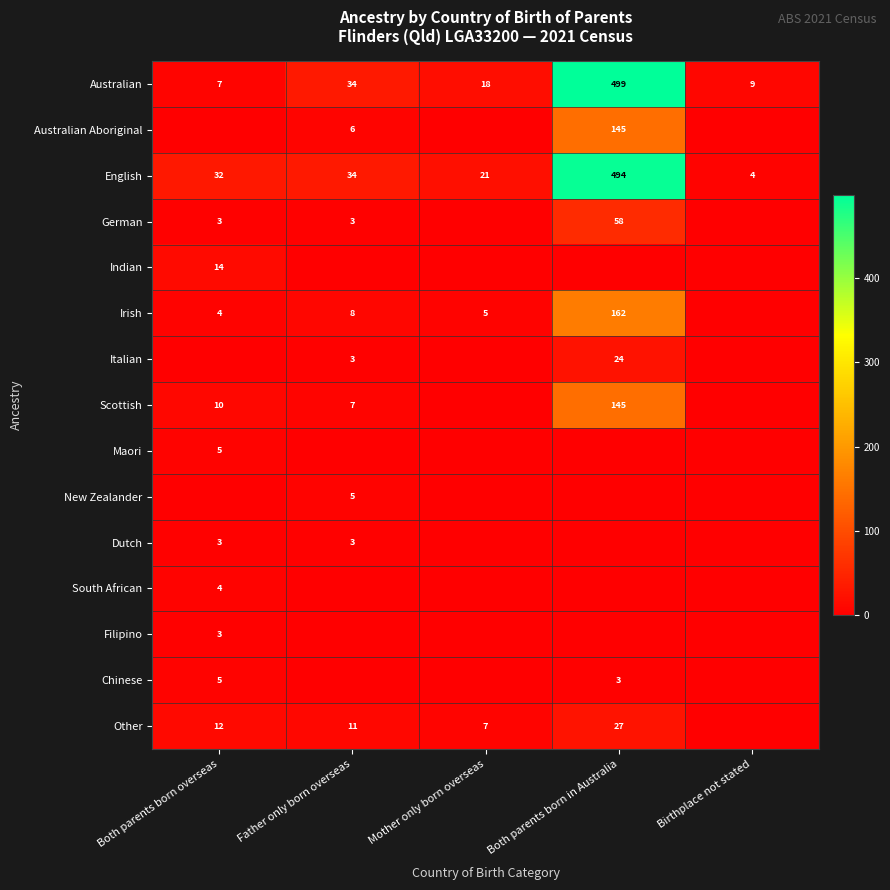

What is the sum of the English values at Both parents born in Australia and Father only born overseas?

528